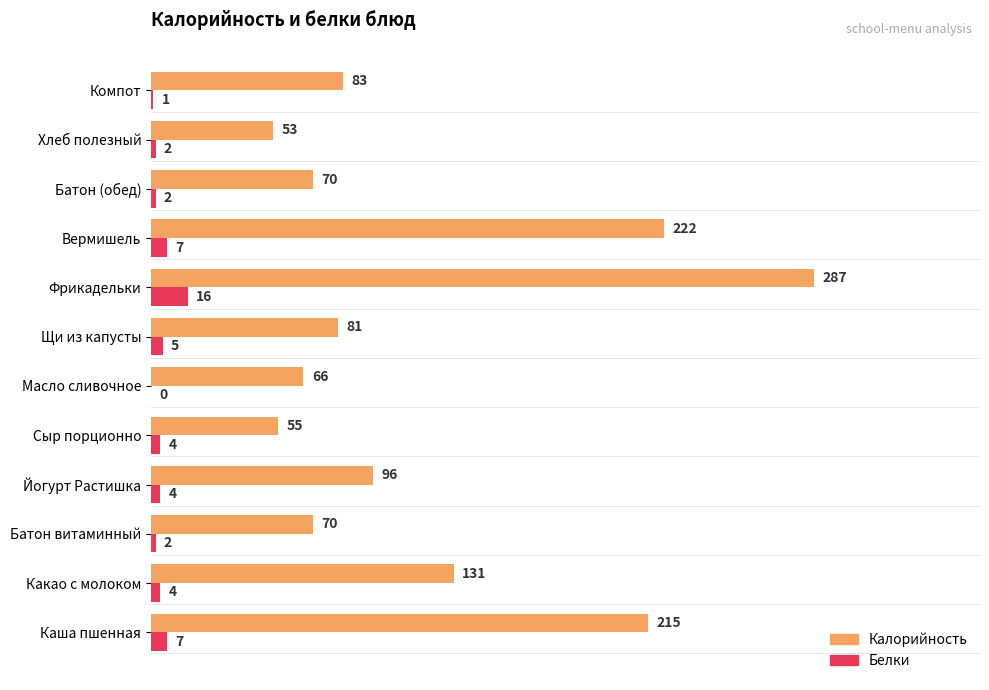

How many positive values does the Белки series have?

11